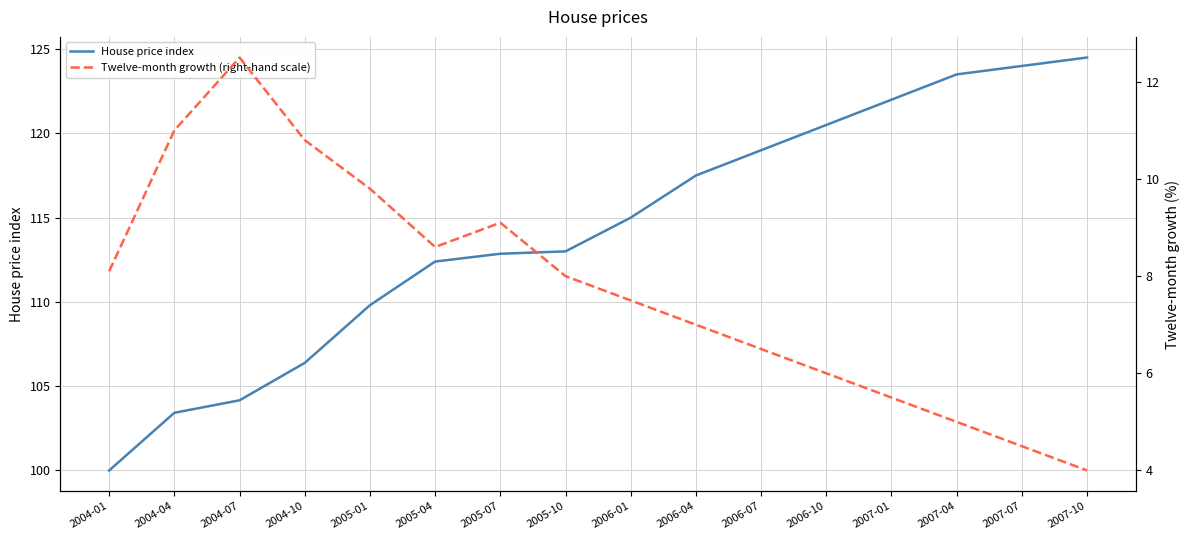

What is the difference between the maximum and minimum values in the House price index series?

24.5